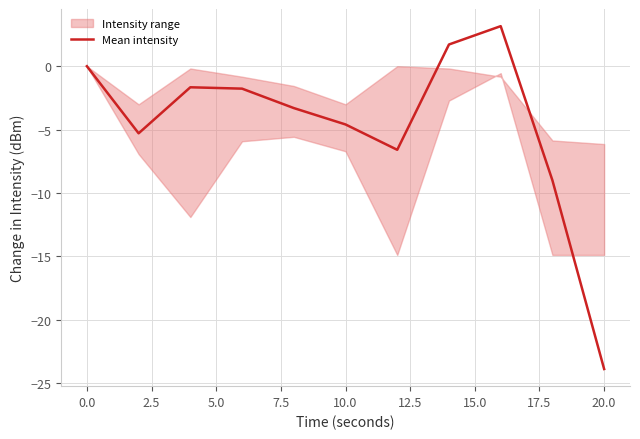

What is the sum of all values?

-51.2